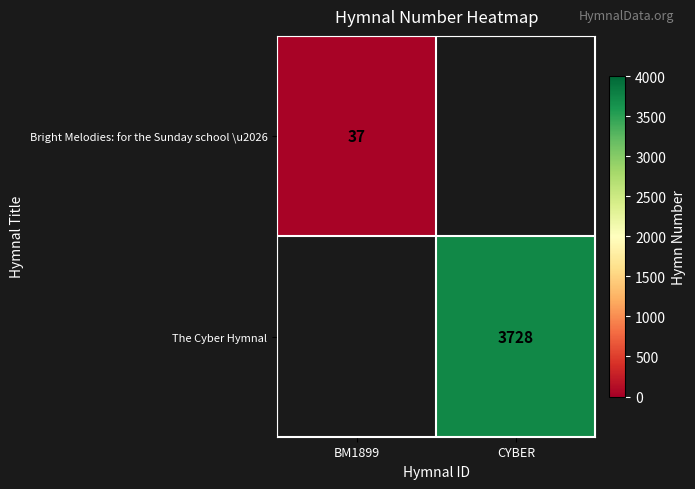

Is it true that Bright Melodies: for the Sunday school \u2026 equals 37 at BM1899?

True